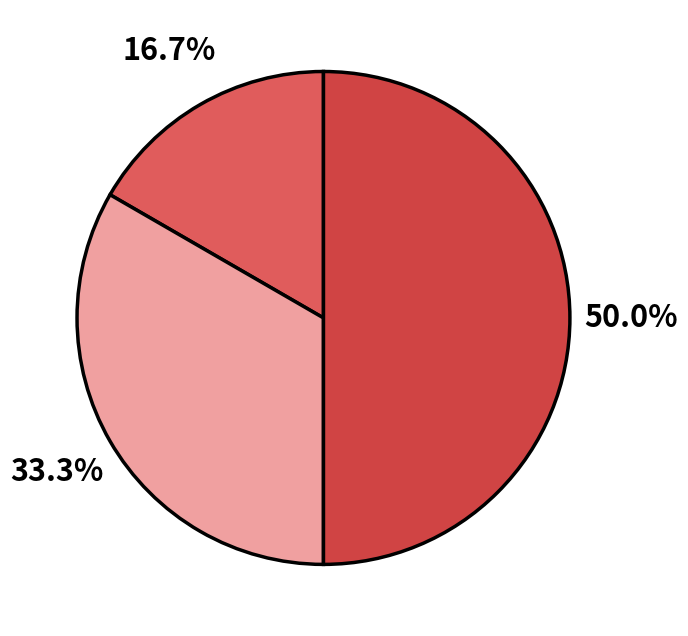

How many slices are in this pie chart?

3